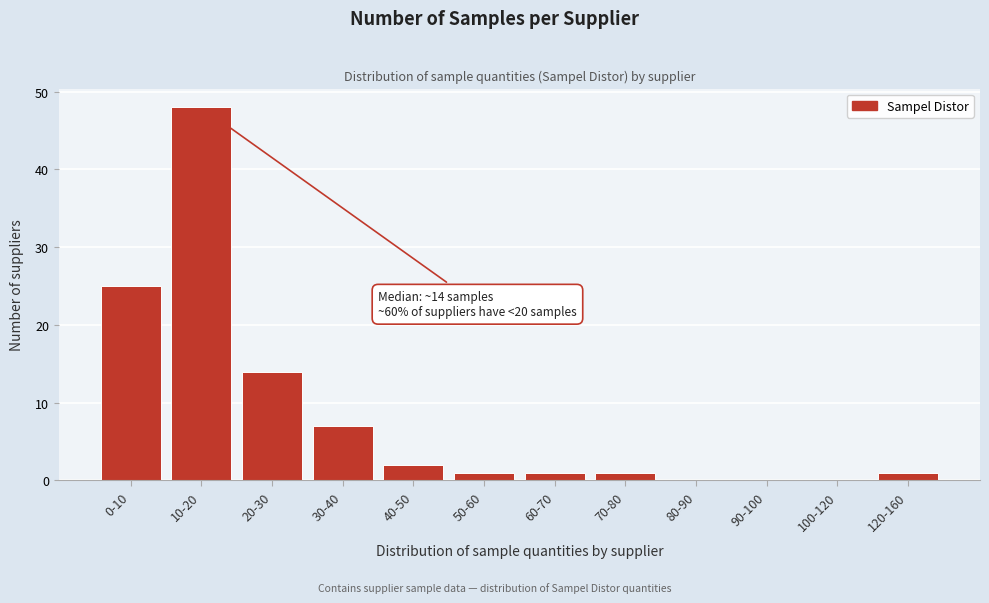

Reading left to right, what are all the values shown in this chart?

0-10=25	10-20=48	20-30=14	30-40=7	40-50=2	50-60=1	60-70=1	70-80=1	80-90=0	90-100=0	100-120=0	120-160=1